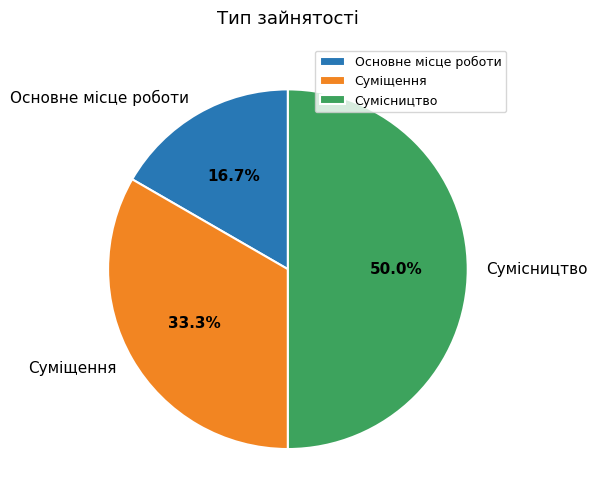

To the nearest percent, what percentage of the pie is Суміщення?

33%